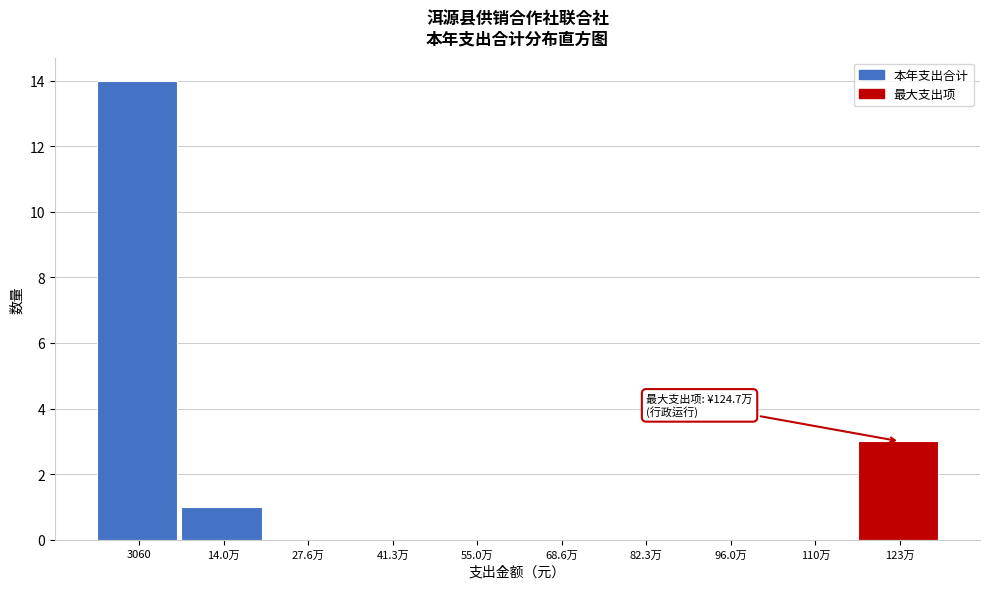

At which label is the value closest to 7?

123万